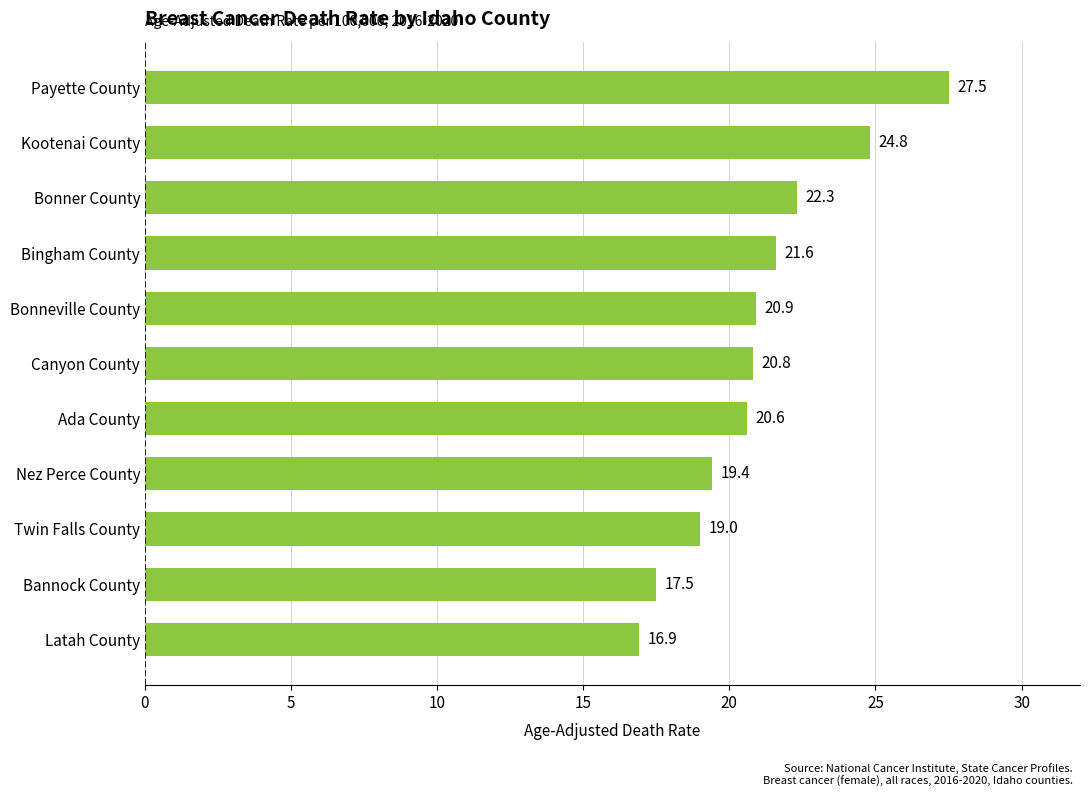

What is the approximate value at Ada County?

20.6